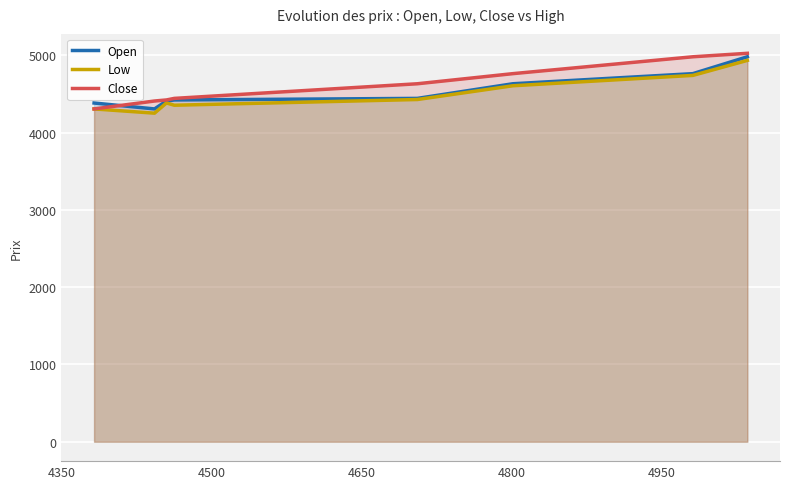

Reading left to right, list all the values displayed in this chart.

Open: 4382.0	4305.5	4407.9	4421.7	4441.9	4631.1	4761.9	4980.2
Low: 4305.5	4250.7	4382.7	4353.5	4427.3	4605.2	4739.2	4933.5
Close: 4305.5	4407.9	4421.7	4441.9	4631.1	4761.9	4980.2	5025.0